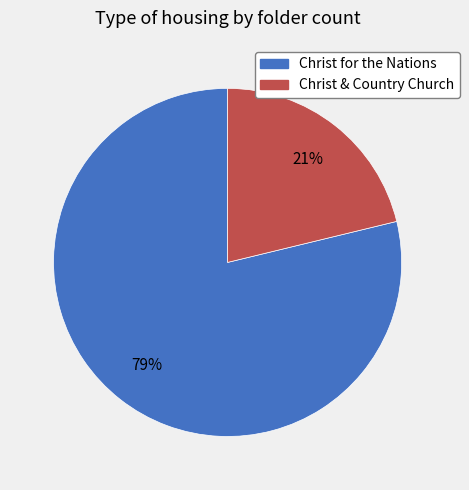

Approximately how many times larger is the value at Christ & Country Church compared to Christ for the Nations?

0.3